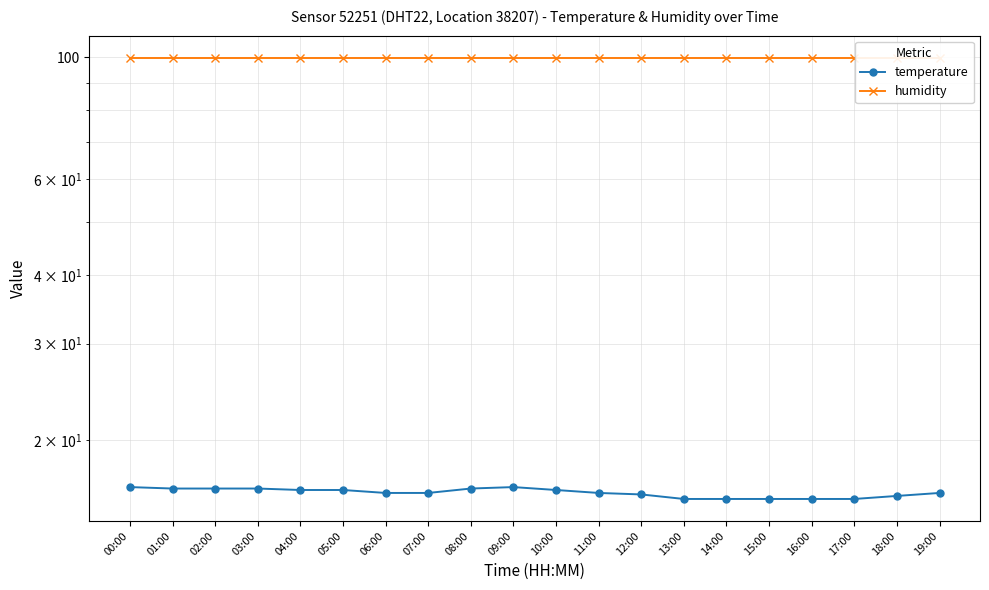

What is the sum of all humidity values?

1998.0